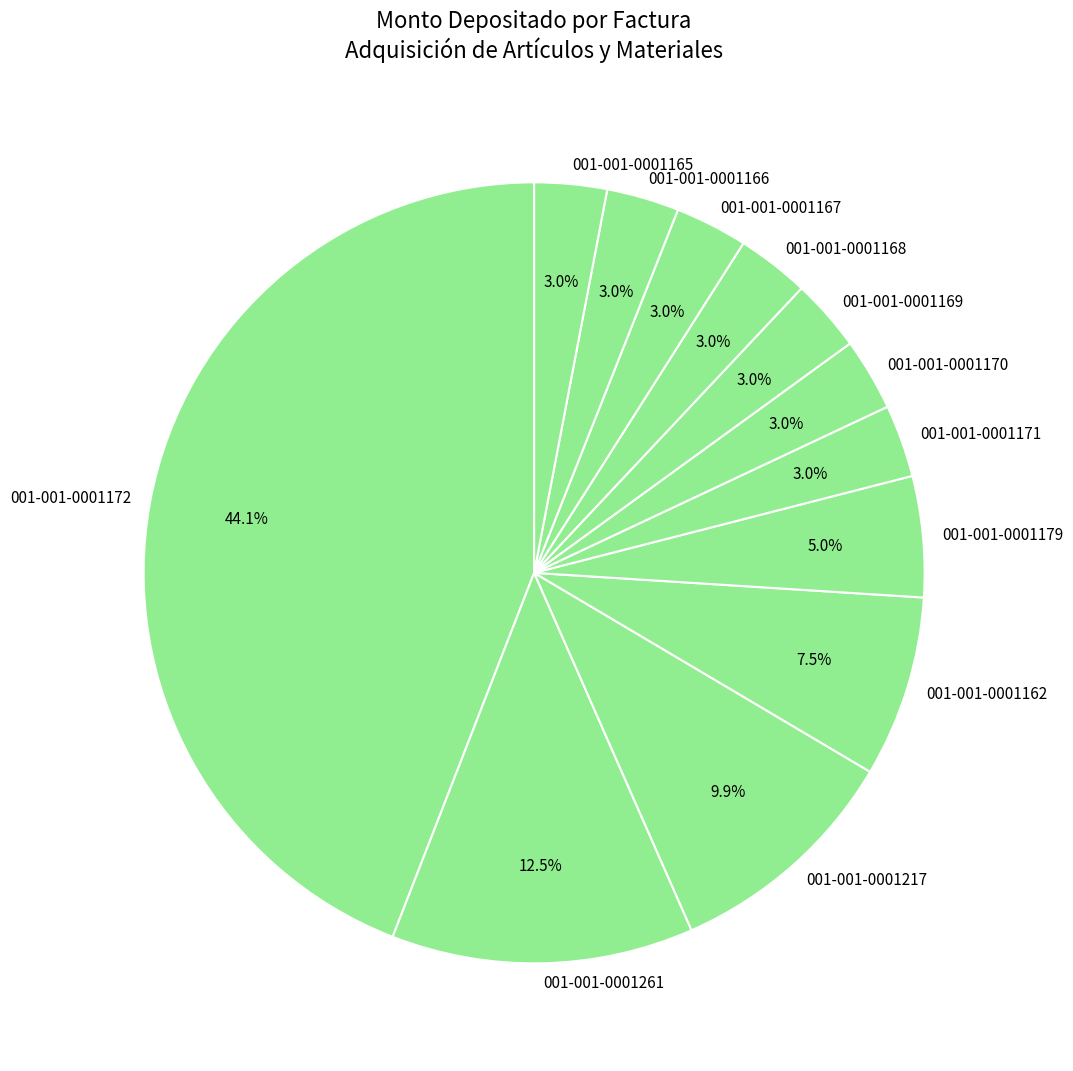

What is the largest slice in the pie chart?

001-001-0001172